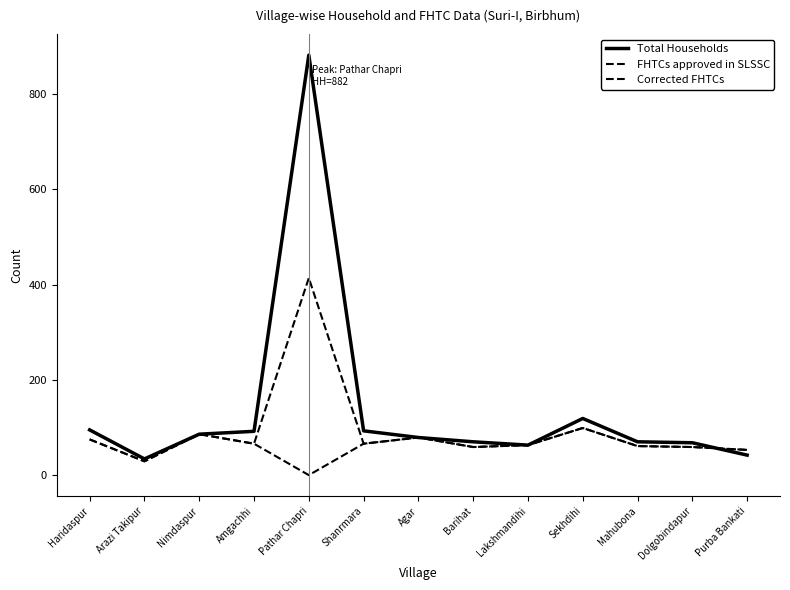

Where is the first local maximum for FHTCs approved in SLSSC?

Nimdaspur